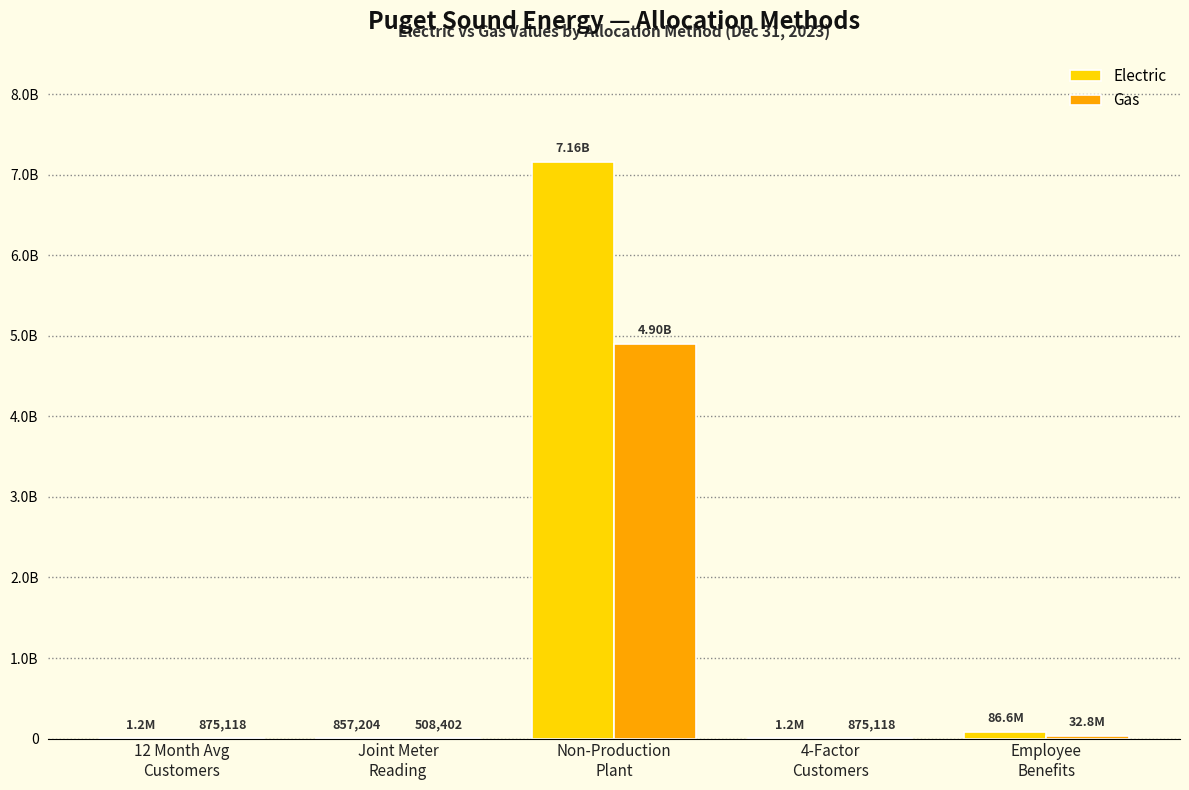

At which label does Electric first exceed 1223233?

Non-Production
Plant